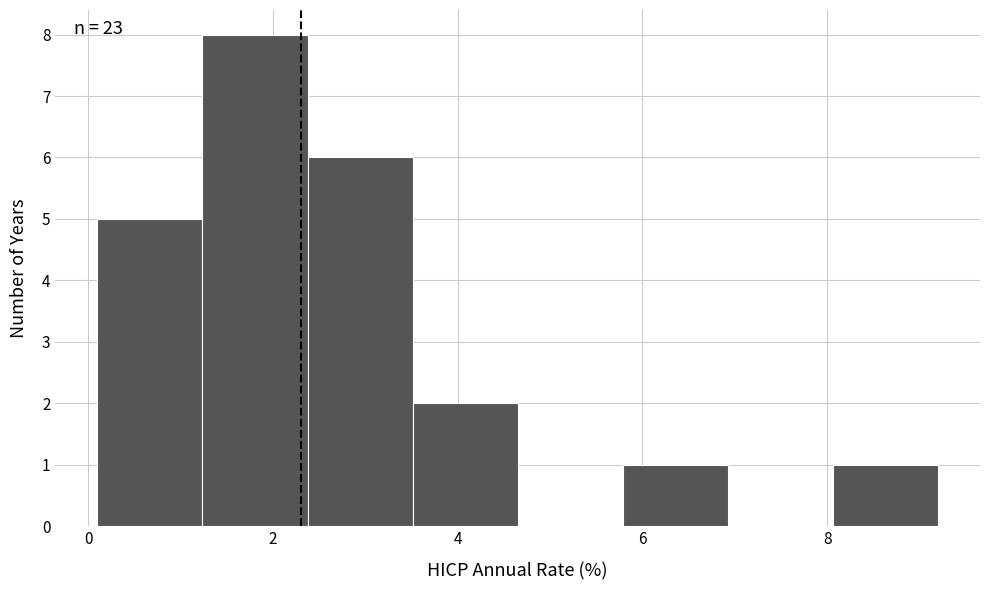

Which range on the x-axis has the tallest bar?

1.2 to 2.4